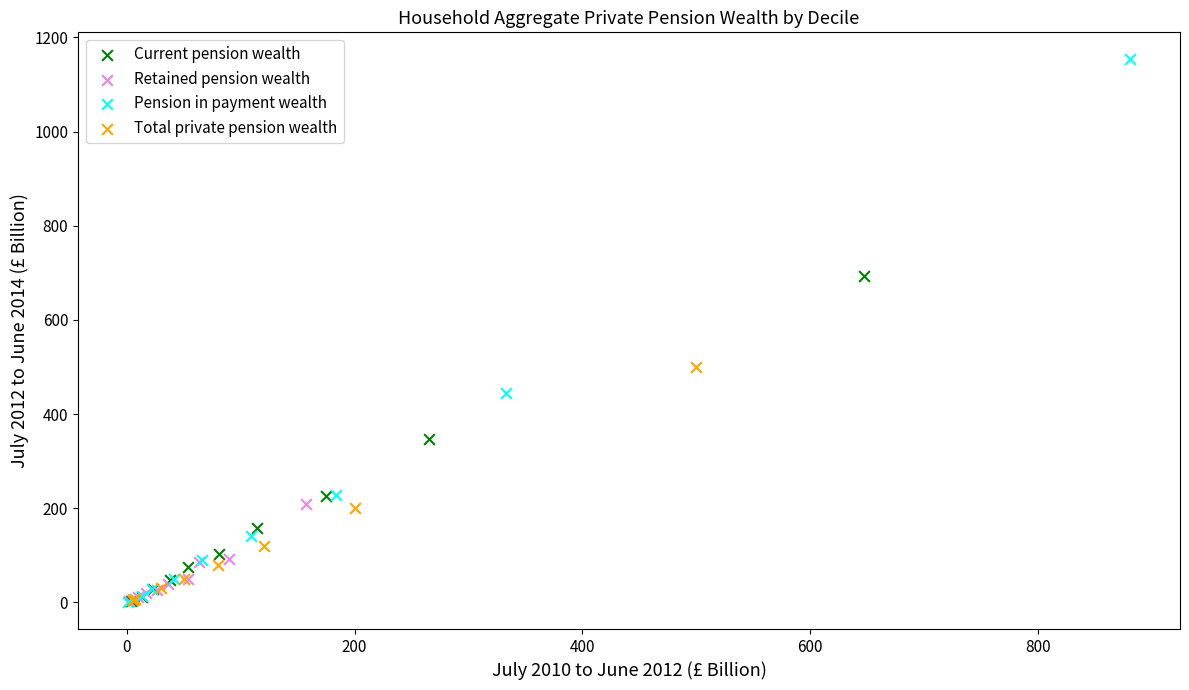

Which series contains the highest Y value?

Pension in payment wealth